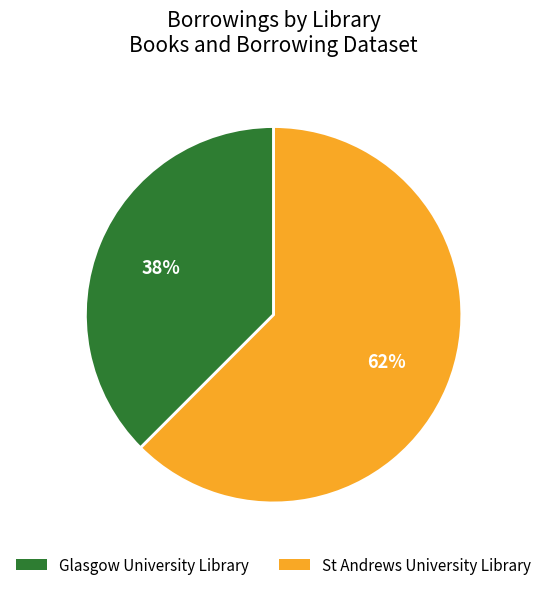

To the nearest percent, what is the combined percentage of St Andrews University Library and Glasgow University Library?

100%